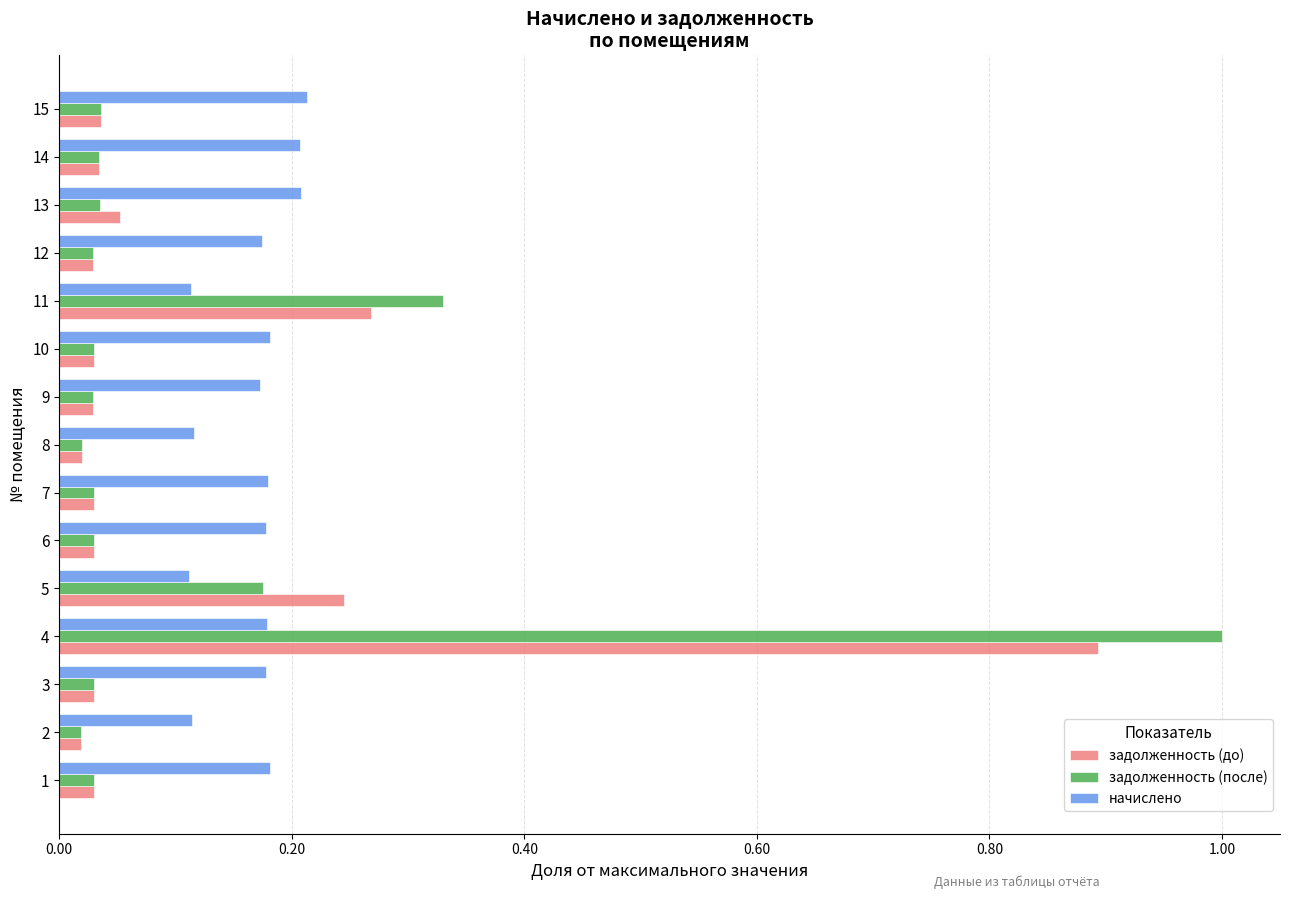

What is the maximum value shown in the chart?

1.0